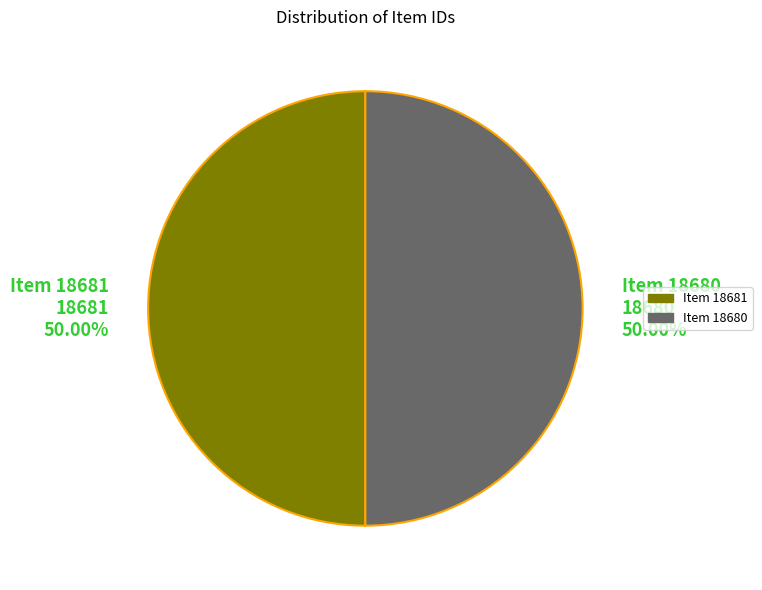

Approximately how many times larger is the value at Item 18680 18680 50.00% compared to Item 18681 18681 50.00%?

1.0